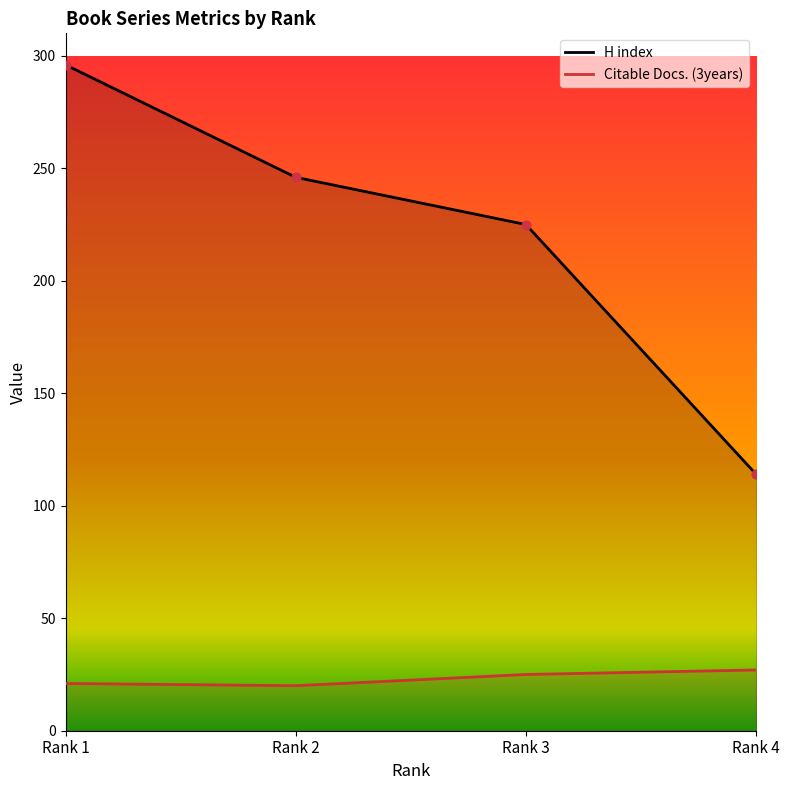

Which series has the largest total across all categories?

H index